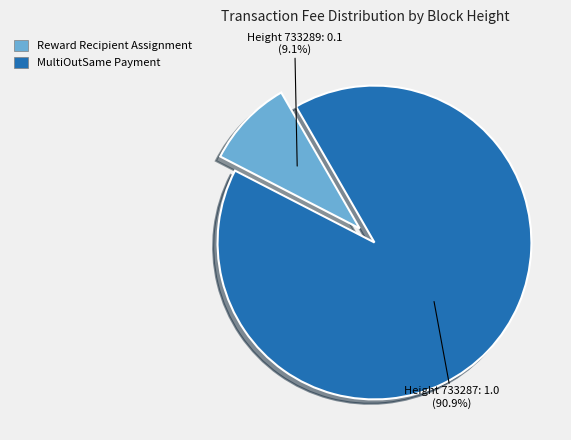

To the nearest percent, what is the difference between the largest and smallest slice percentages?

82%